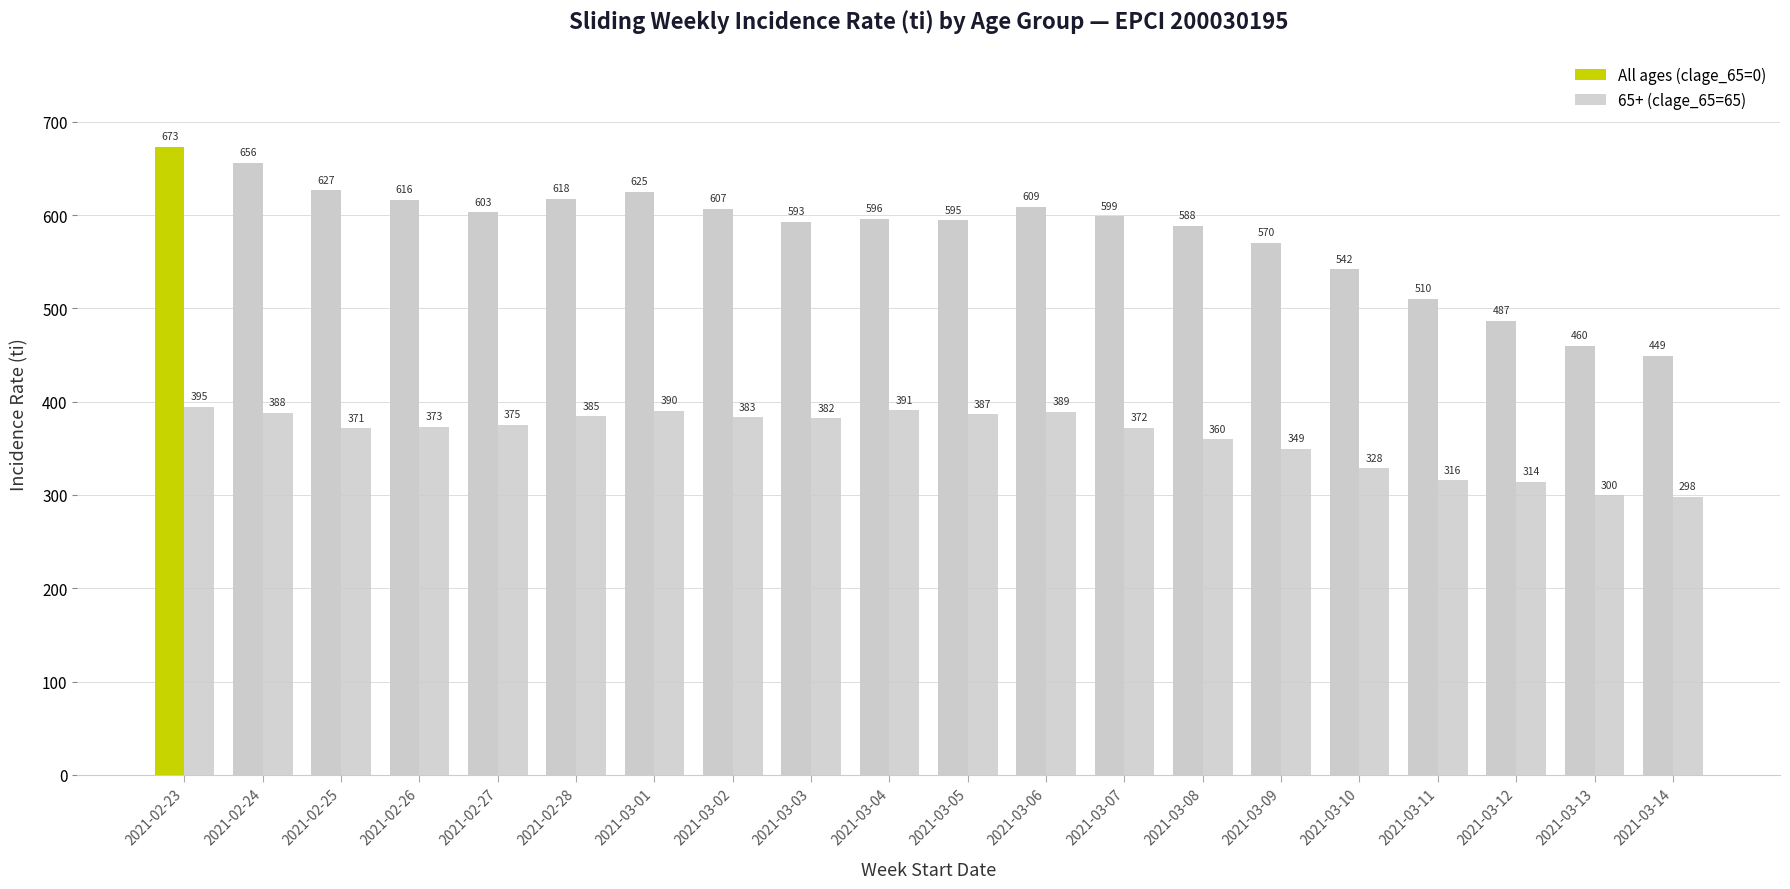

Reading left to right, list all the values displayed in this chart.

All ages (clage_65=0): 673.0	656.1	626.8	616.5	602.9	617.5	624.8	606.9	593.1	596.4	594.6	608.9	598.7	588.4	570.2	541.8	510.5	486.8	460.1	449.3
65+ (clage_65=65): 394.8	388.4	371.3	373.0	375.2	384.6	390.3	383.1	382.2	391.0	386.7	389.2	371.8	359.8	349.3	328.5	315.7	314.1	299.7	298.2